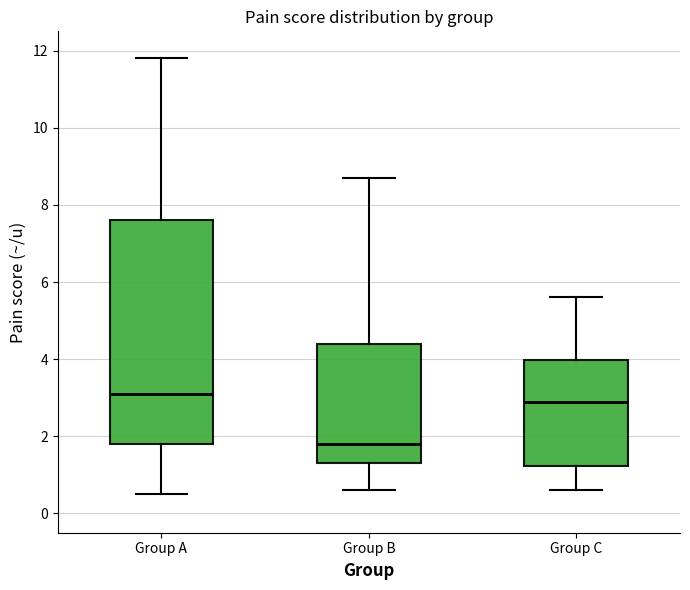

Which box's median line is the lowest?

Group B